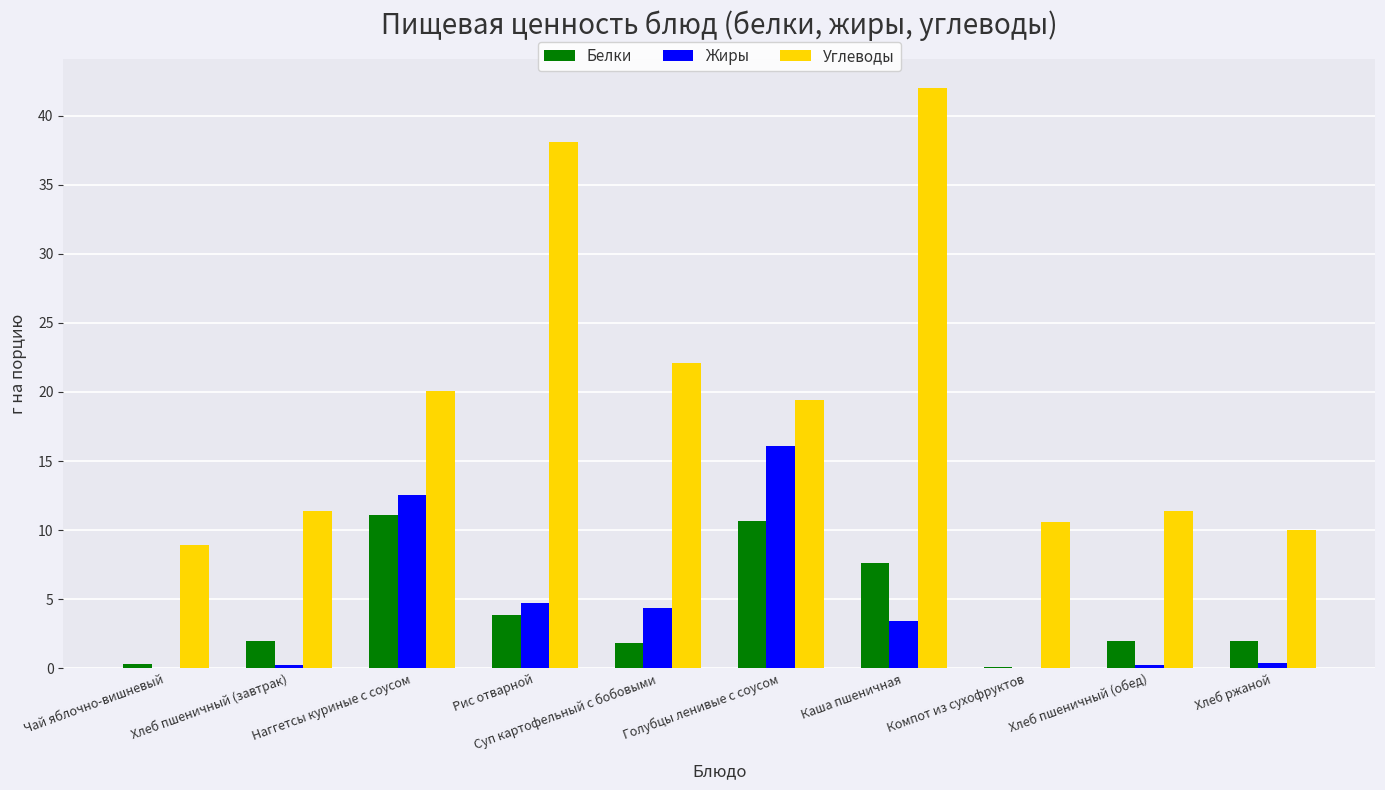

The value of Углеводы at Каша пшеничная is 42.0. True or false?

True